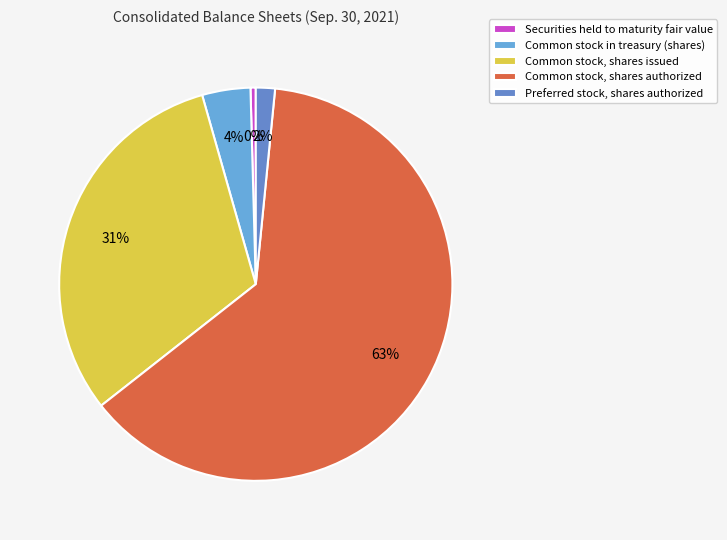

Is the sum of Common stock in treasury (shares) and Securities held to maturity fair value greater than half?

No